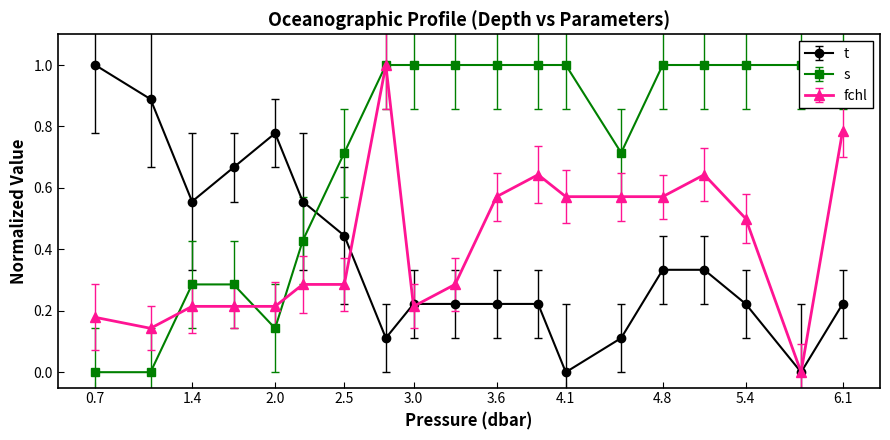

List the series in order of their peak value, highest first.

fchl, t, s